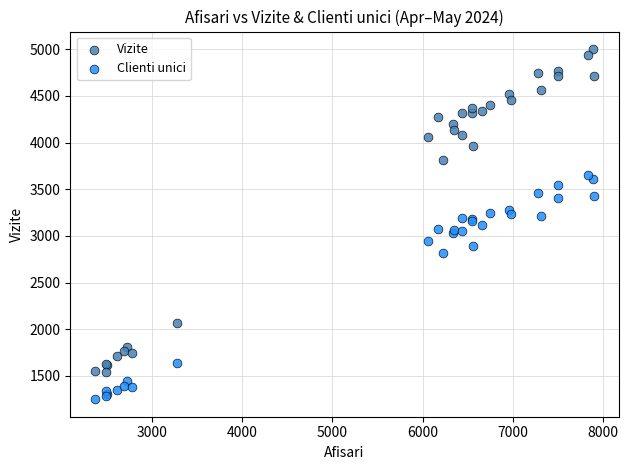

Which series has the widest spread of Y values?

Vizite